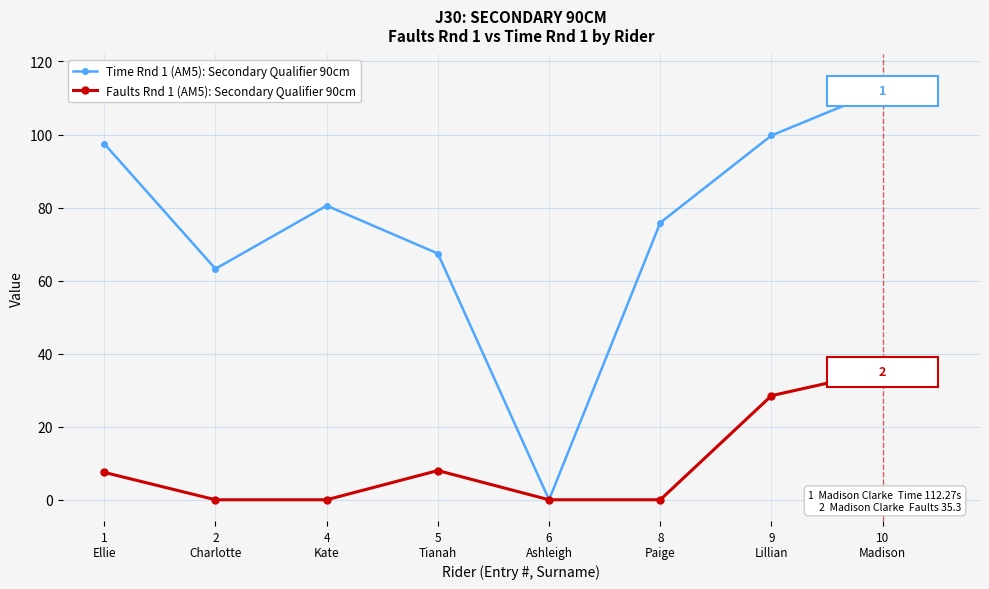

Does the chart display data point markers on the line(s)?

Yes